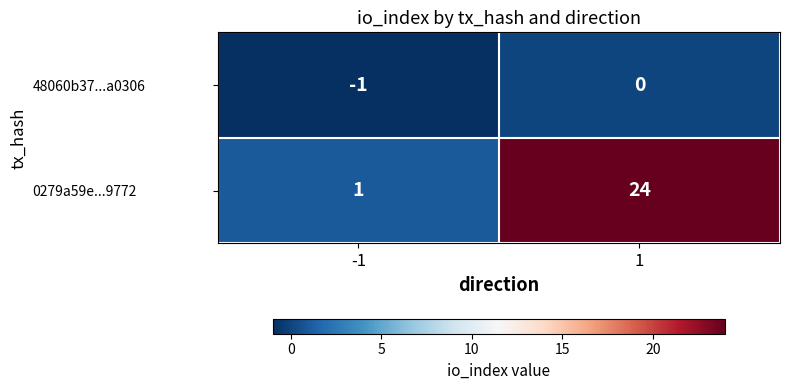

Between -1 and 1, which series saw the biggest shift?

0279a59e...9772